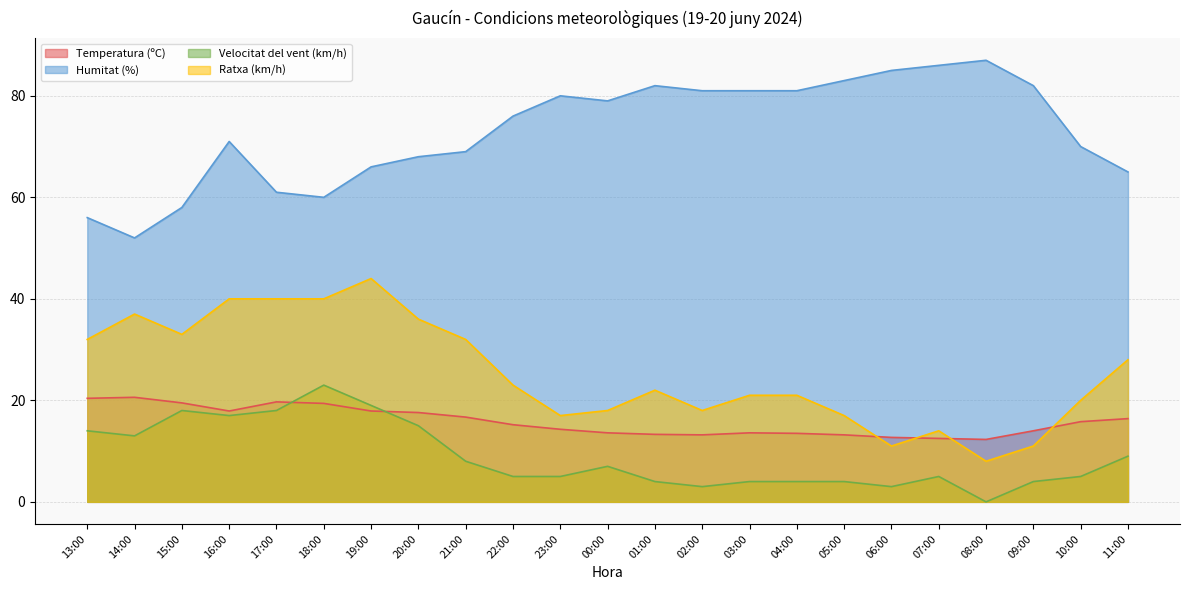

At which label does Velocitat del vent (km/h) reach its peak?

18:00